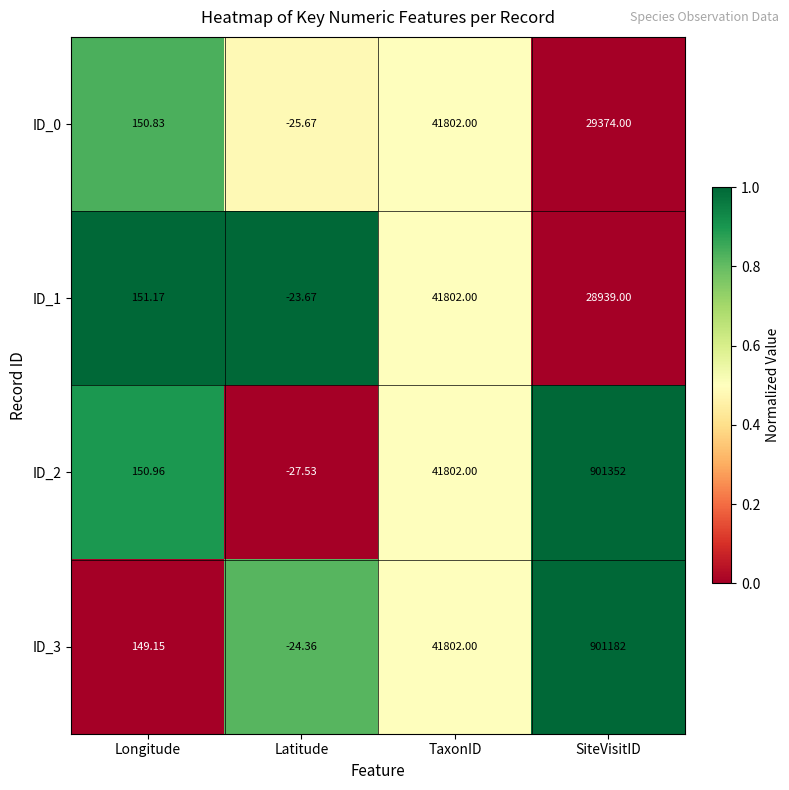

Where is ID_3 nearest to the value 450578?

TaxonID